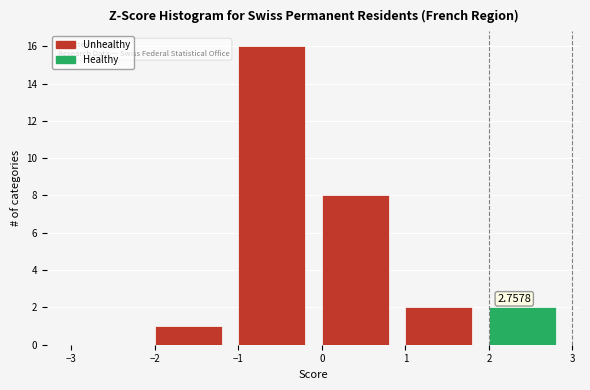

Which range on the x-axis has the tallest bar?

-1 to 0